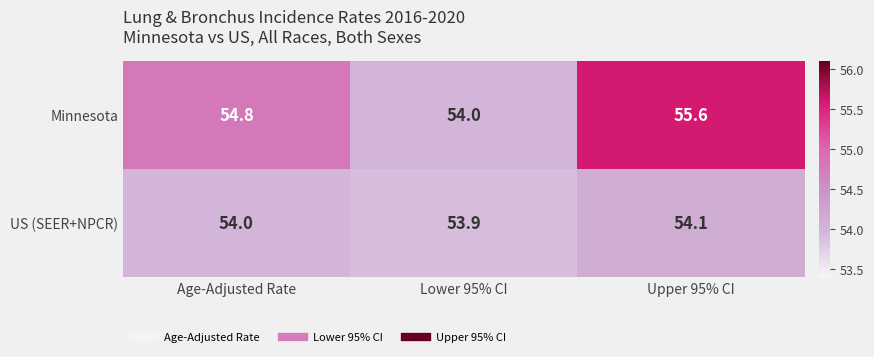

Is the value of Minnesota at Upper 95% CI greater than the value of US (SEER+NPCR) at Lower 95% CI?

Yes